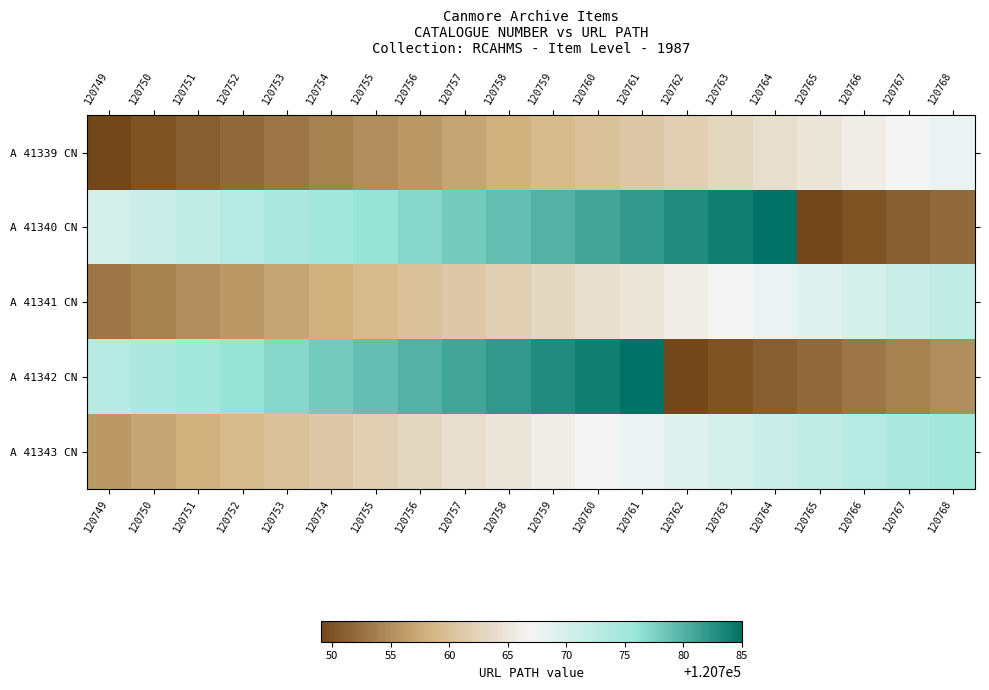

What is the total value across all series at 120753?

603821